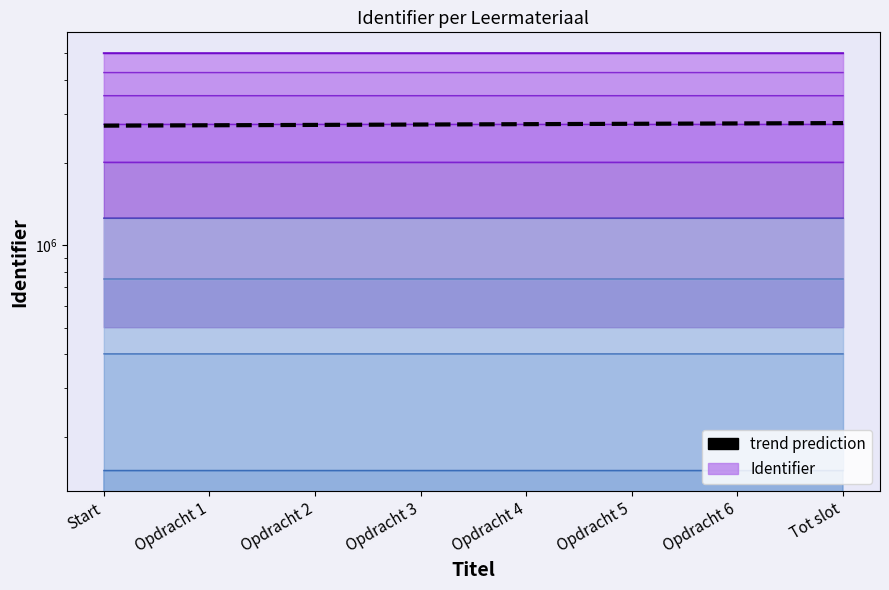

What is the difference between the values at Opdracht 6 and Opdracht 4?

17147.3